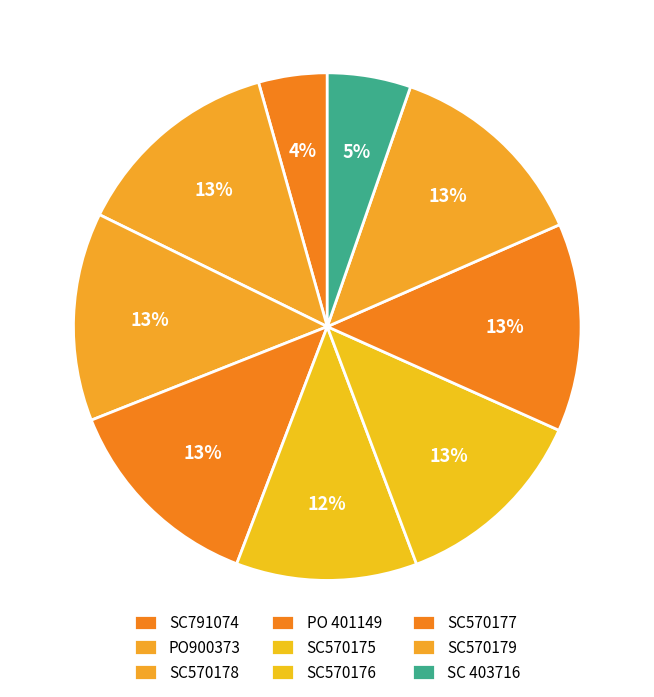

How much of the chart is everything except SC570177?

86.7%